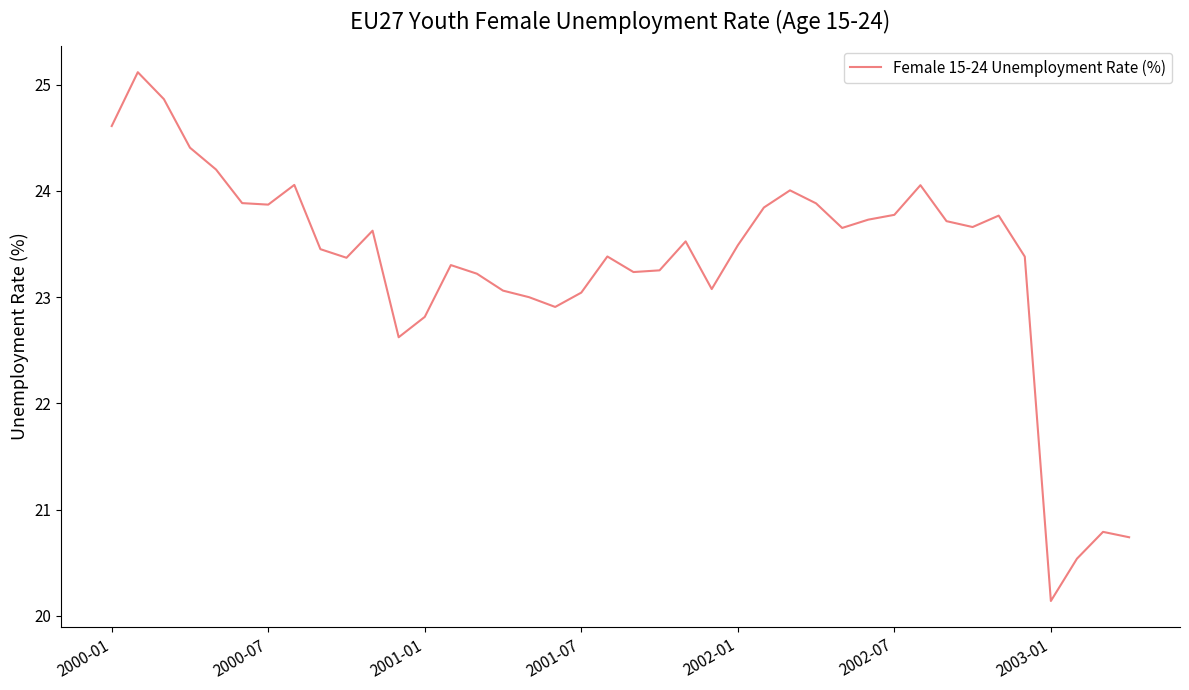

What is the smallest value displayed?

20.1